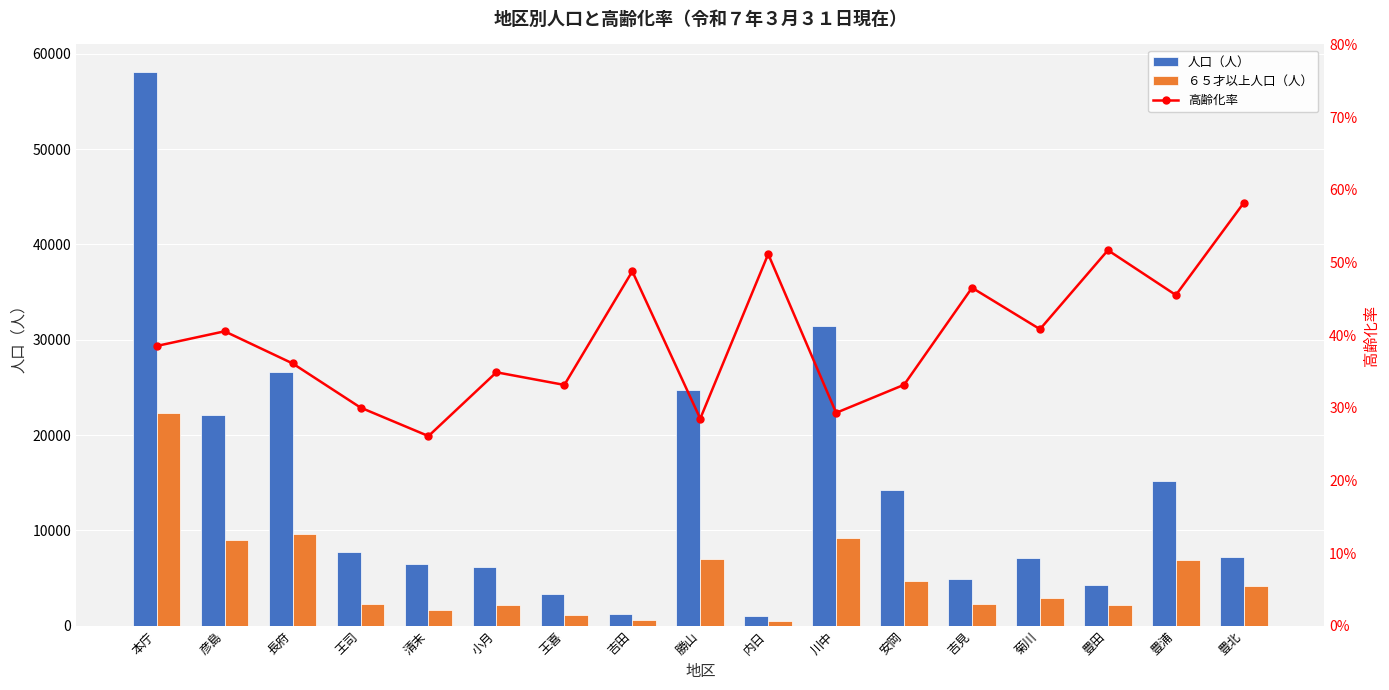

Reading left to right, transcribe all the data shown in this chart.

人口（人）: 58085.0	22161.0	26669.0	7705.0	6432.0	6179.0	3307.0	1189.0	24740.0	1001.0	31441.0	14199.0	4913.0	7113.0	4220.0	15203.0	7219.0
６５才以上人口（人）: 22361.0	8979.0	9627.0	2313.0	1679.0	2155.0	1096.0	580.0	7050.0	512.0	9211.0	4708.0	2285.0	2903.0	2181.0	6919.0	4202.0
高齢化率: 0.4	0.4	0.4	0.3	0.3	0.3	0.3	0.5	0.3	0.5	0.3	0.3	0.5	0.4	0.5	0.5	0.6